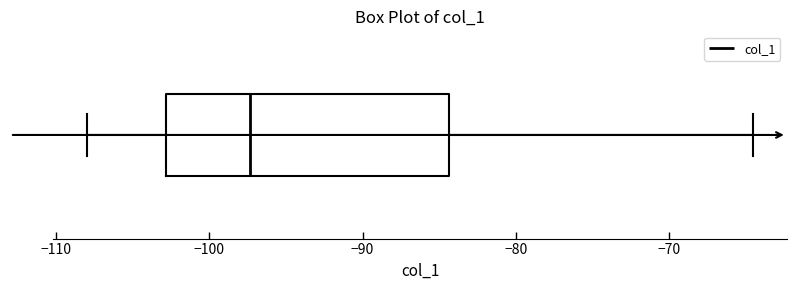

Where is the right edge of the box on the x-axis? The values are not printed on the chart, so give them approximately, as read against the axis.

-84